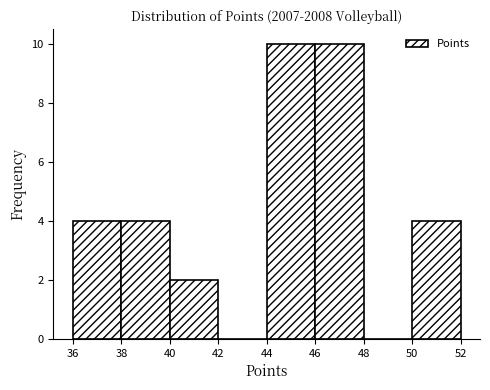

Reading left to right, list every bar in this chart as the range it spans on the x-axis followed by its height. The values are not printed on the chart, so give them approximately, as read against the axis.

36 to 38: 4
38 to 40: 4
40 to 42: 2
42 to 44: 0
44 to 46: 10
46 to 48: 10
48 to 50: 0
50 to 52: 4